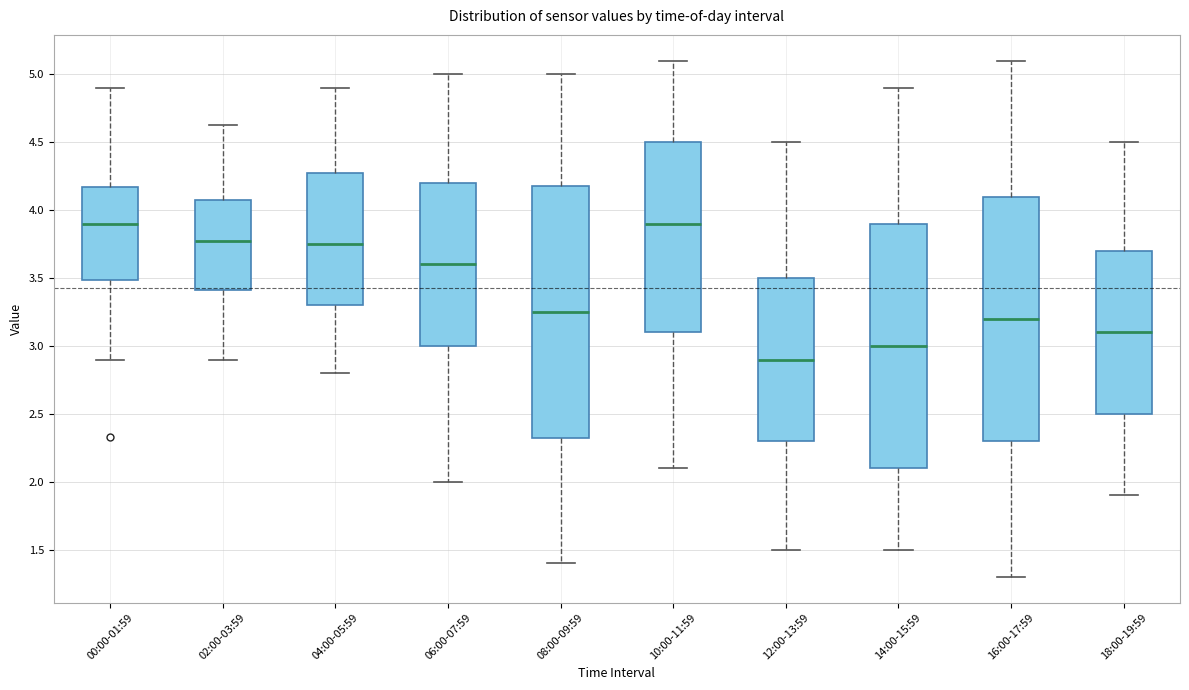

Reading left to right, transcribe this box plot: for each box, give where its median line is, the range the box spans, and where its two whiskers end, as read against the y-axis. The values are not printed on the chart, so give them approximately, as read against the axis.

00:00-01:59: median 3.90, box 3.50 to 4.15, whiskers 2.90 to 4.90
02:00-03:59: median 3.80, box 3.40 to 4.10, whiskers 2.90 to 4.65
04:00-05:59: median 3.75, box 3.30 to 4.30, whiskers 2.80 to 4.90
06:00-07:59: median 3.60, box 3.00 to 4.20, whiskers 2.00 to 5.00
08:00-09:59: median 3.25, box 2.35 to 4.20, whiskers 1.40 to 5.00
10:00-11:59: median 3.90, box 3.10 to 4.50, whiskers 2.10 to 5.10
12:00-13:59: median 2.90, box 2.30 to 3.50, whiskers 1.50 to 4.50
14:00-15:59: median 3.00, box 2.10 to 3.90, whiskers 1.50 to 4.90
16:00-17:59: median 3.20, box 2.30 to 4.10, whiskers 1.30 to 5.10
18:00-19:59: median 3.10, box 2.50 to 3.70, whiskers 1.90 to 4.50